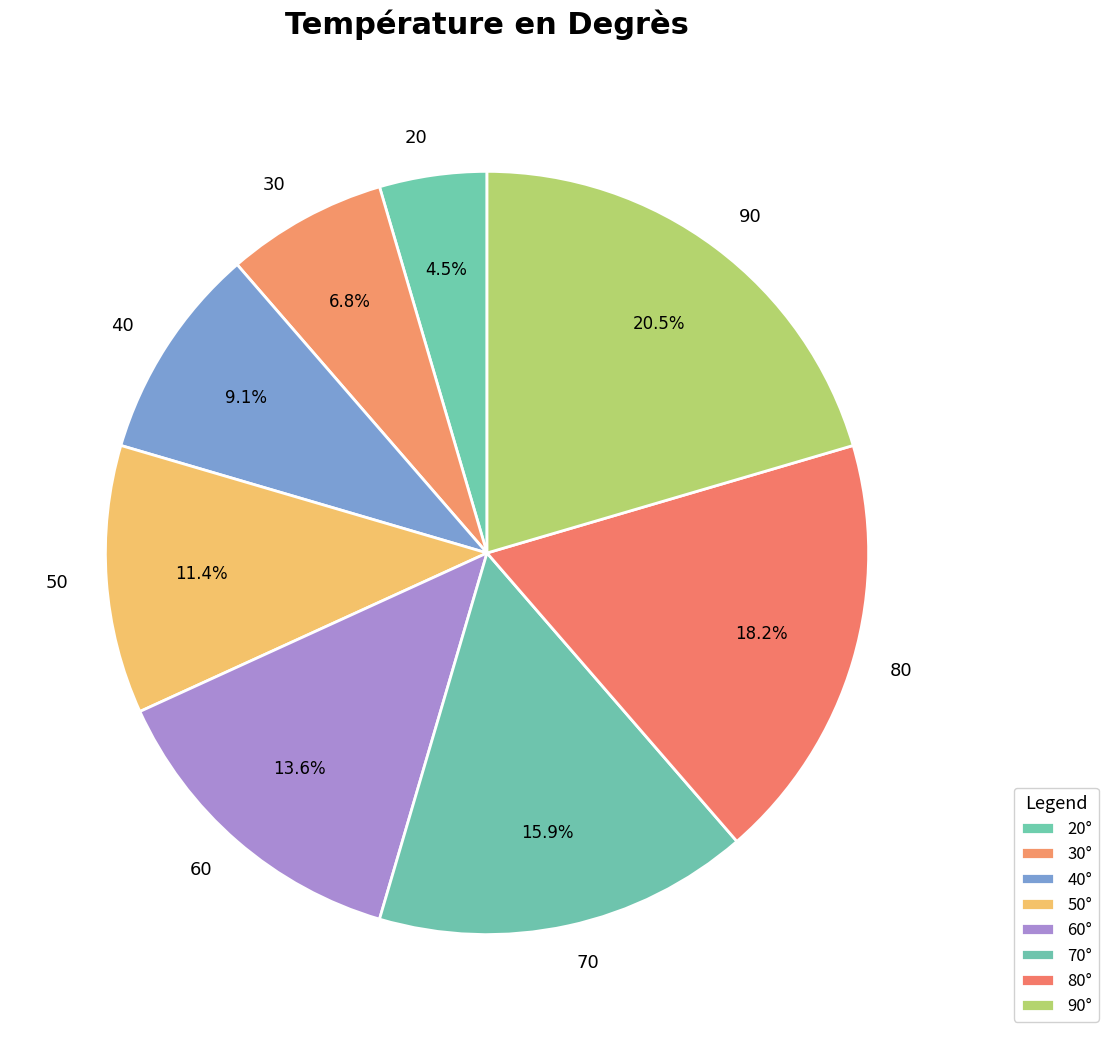

Which category has the smallest portion of the pie?

20